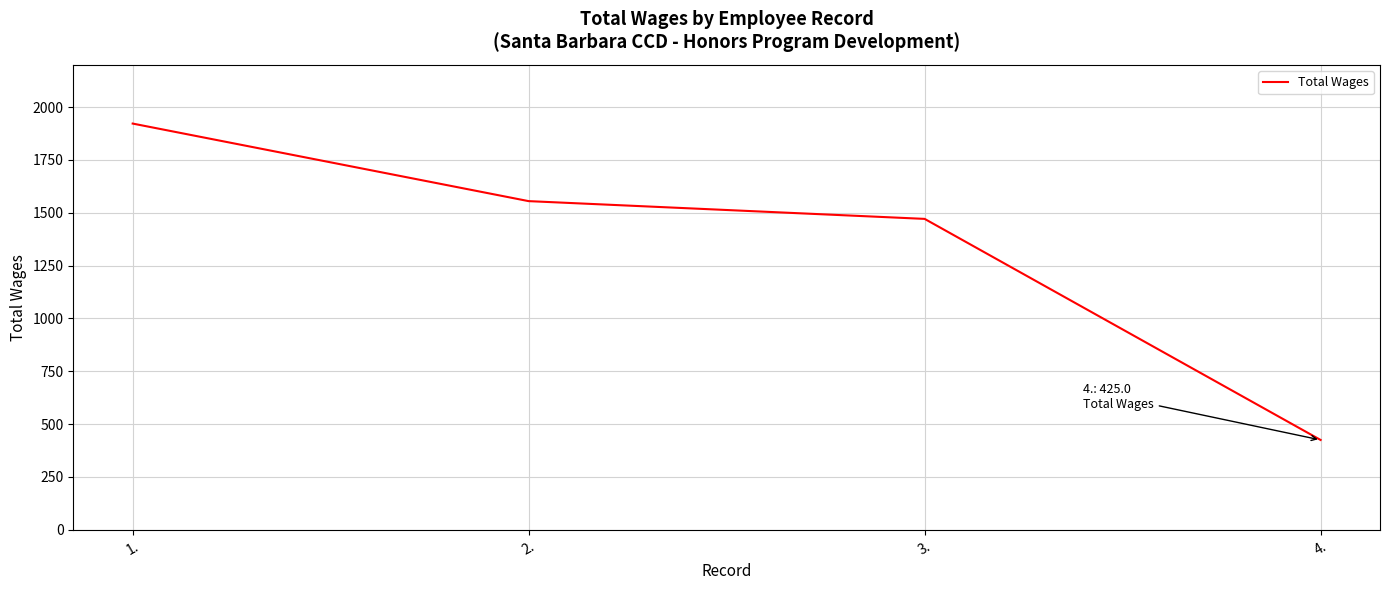

Reading left to right, transcribe all the data shown in this chart.

1922	1555	1471	425